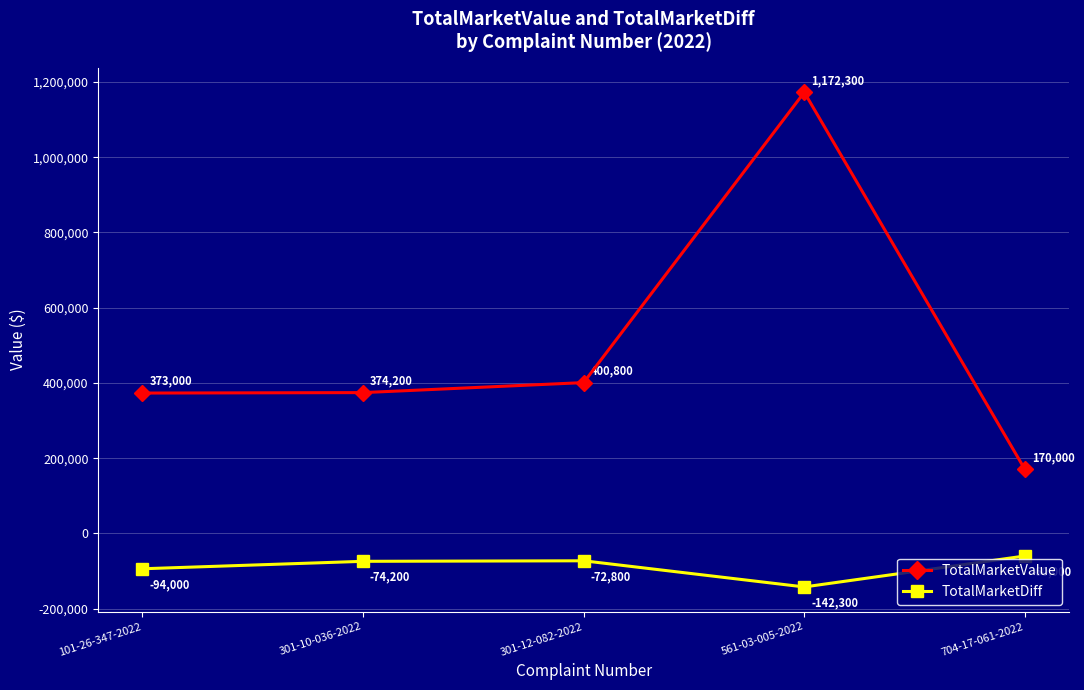

Is the value of TotalMarketValue at 101-26-347-2022 greater than the value of TotalMarketDiff at 561-03-005-2022?

Yes